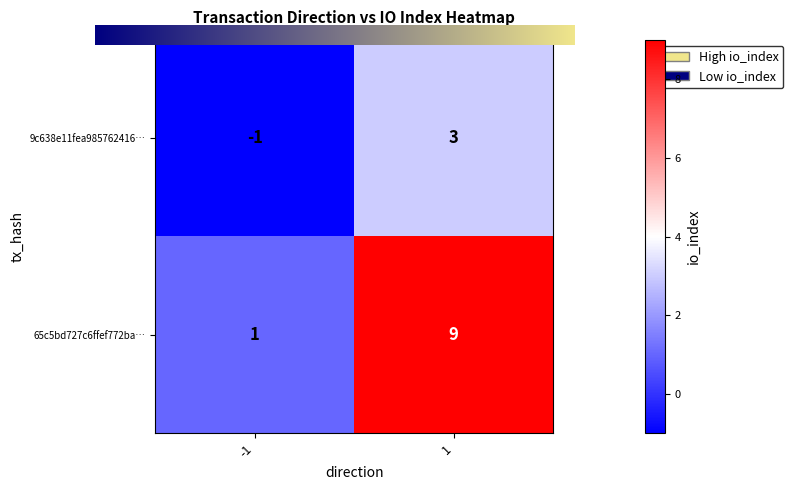

How many distinct data groups are displayed?

2